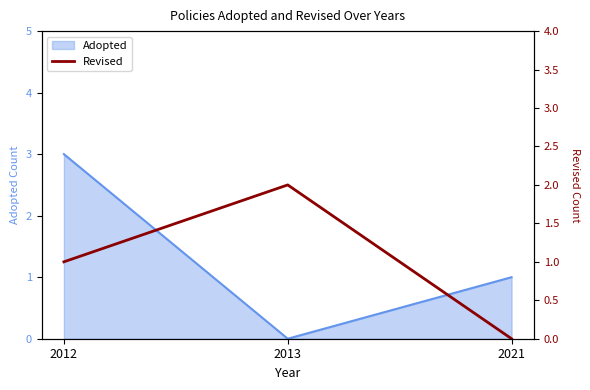

Rank the categories by value from highest to lowest.

2013, 2012, 2021